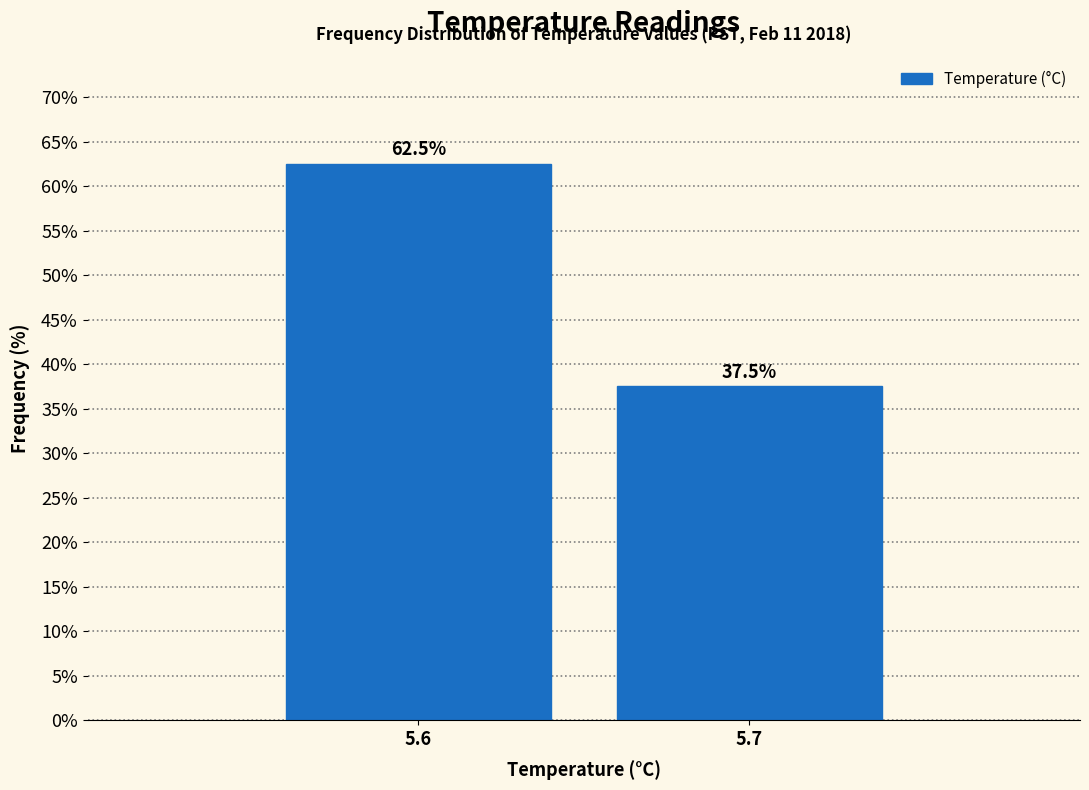

Reading left to right, list all the values displayed in this chart.

5.6=62.5	5.7=37.5